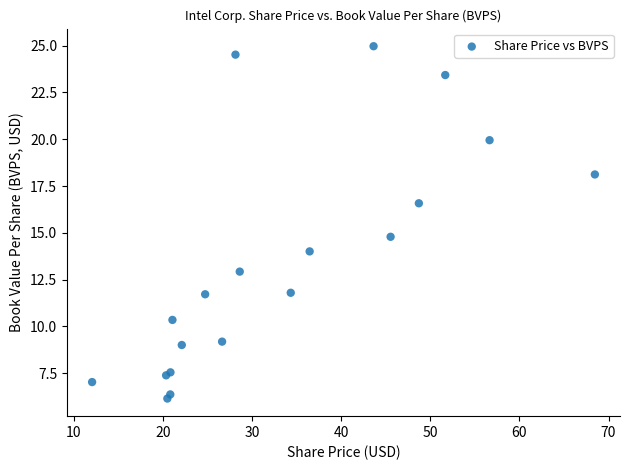

What Y value in the scatter plot is closest to 15?

14.8